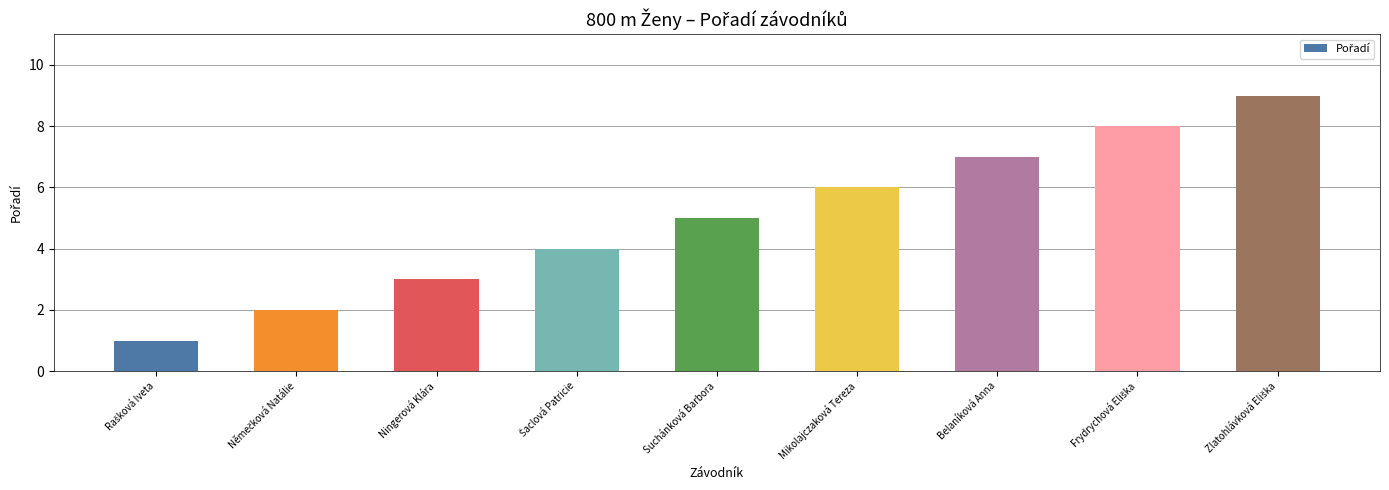

What is the difference between the second highest and second lowest values?

6